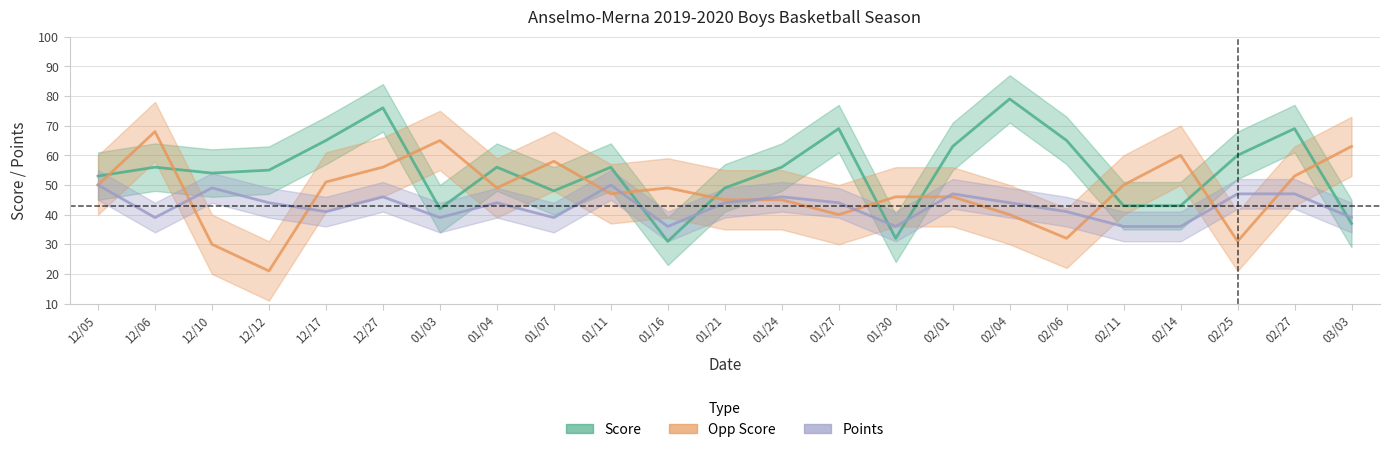

How many times do Points and Score cross each other?

5